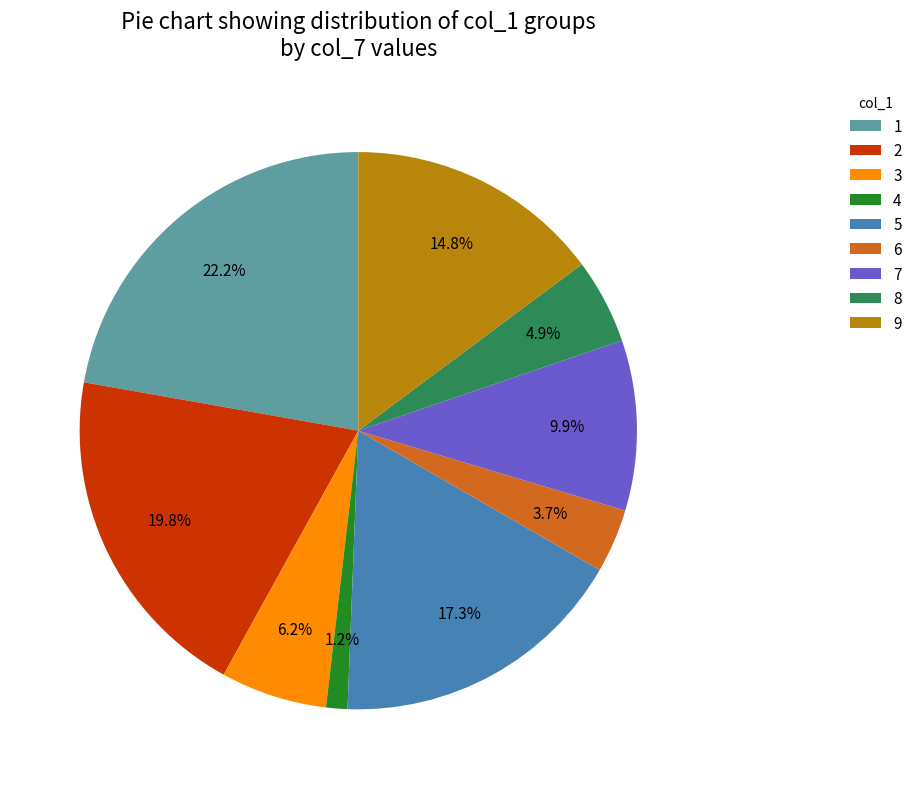

Do 1 and 5 together represent more than half of the pie?

No